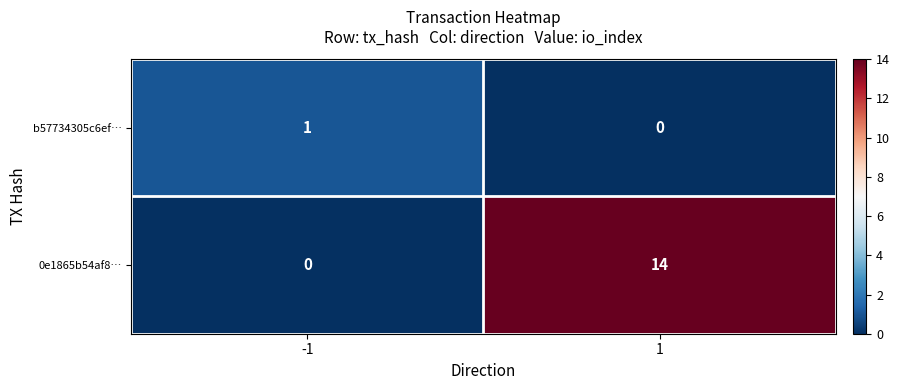

What is the maximum value shown in the chart?

14